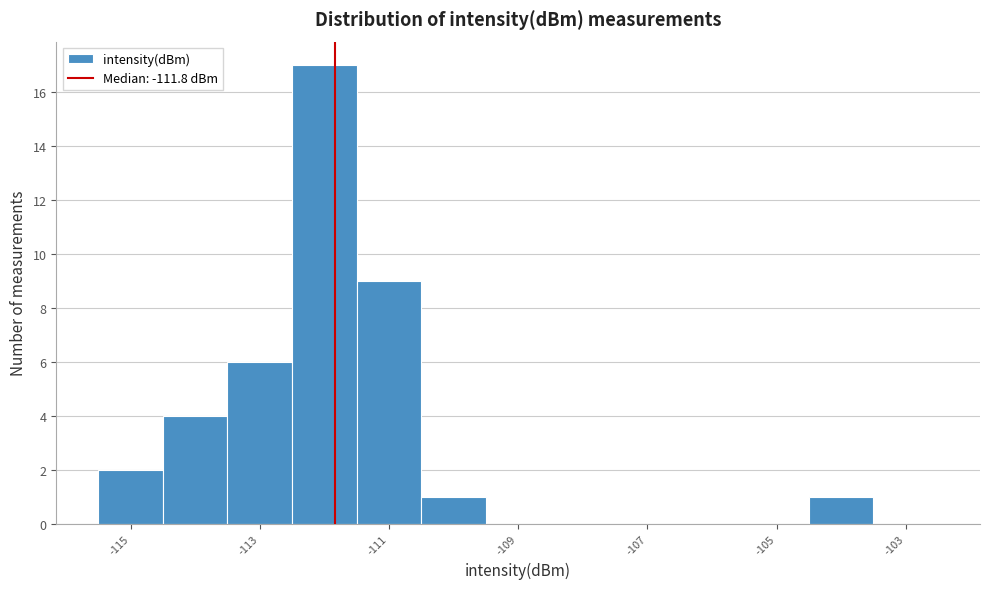

Which range on the x-axis has the tallest bar?

-112.5 to -111.5